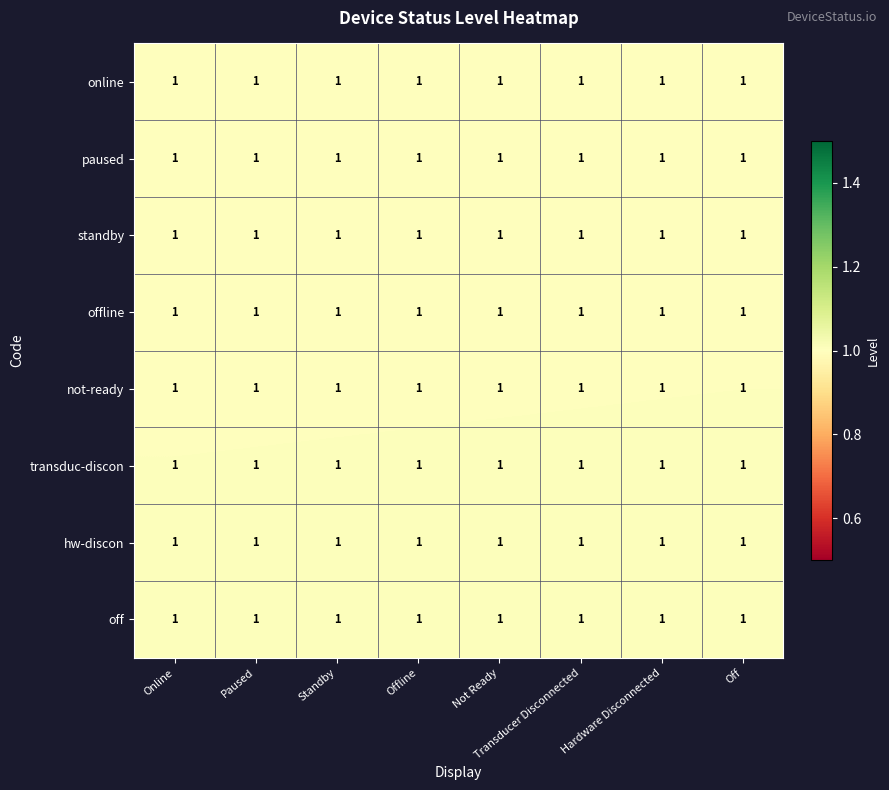

The value of offline at Not Ready is 1.0. True or false?

True